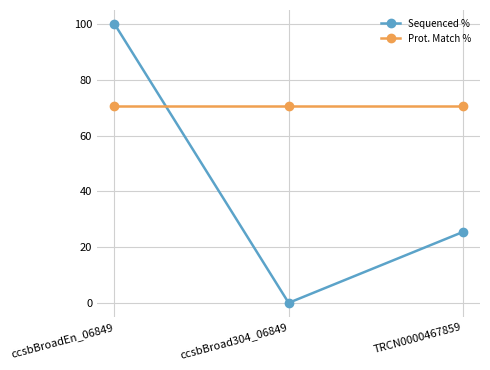

What is the greatest value displayed?

100.0